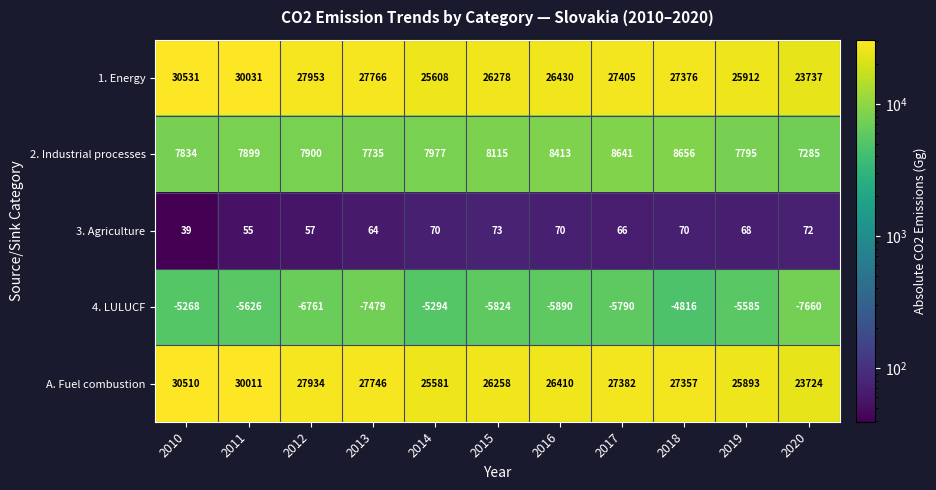

What is the difference between the second highest and second lowest values in the 4. LULUCF series?

2211